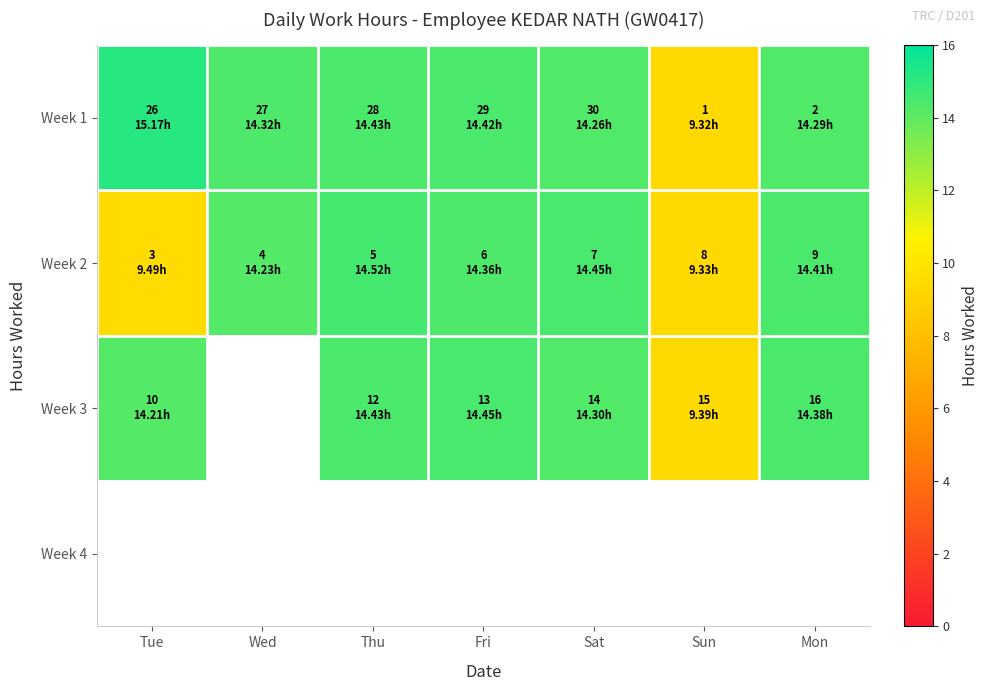

At how many categories does at least one series exceed 9?

7